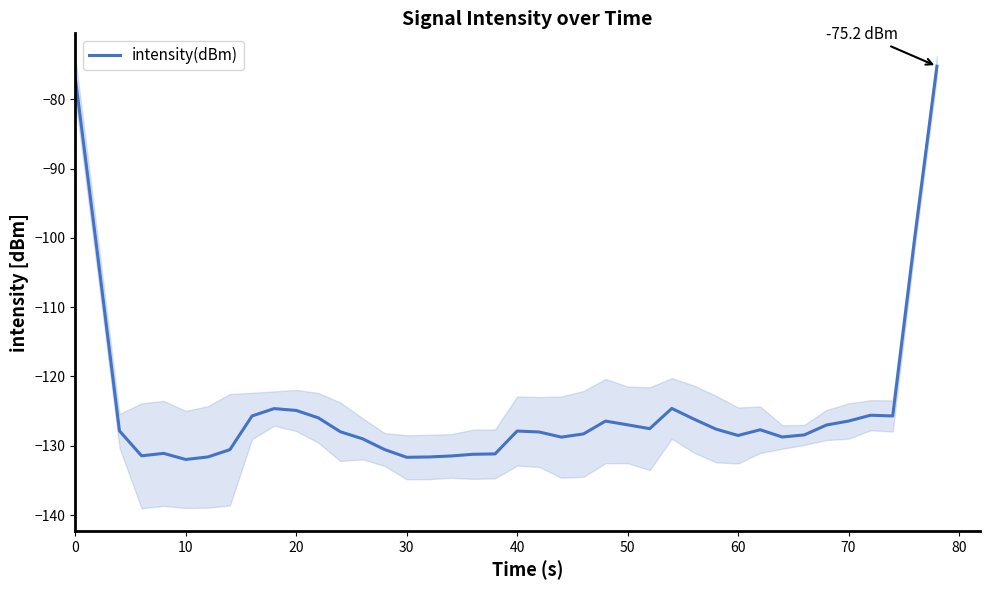

How many values exceed -127?

15